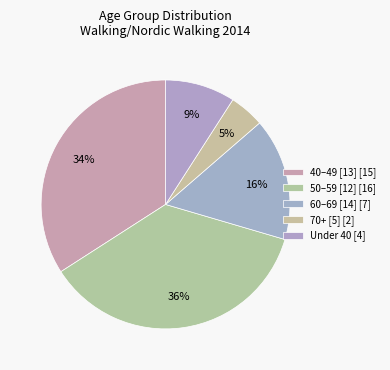

Rank the categories by value from highest to lowest.

50–59 [12] [16], 40–49 [13] [15], 60–69 [14] [7], Under 40 [4], 70+ [5] [2]